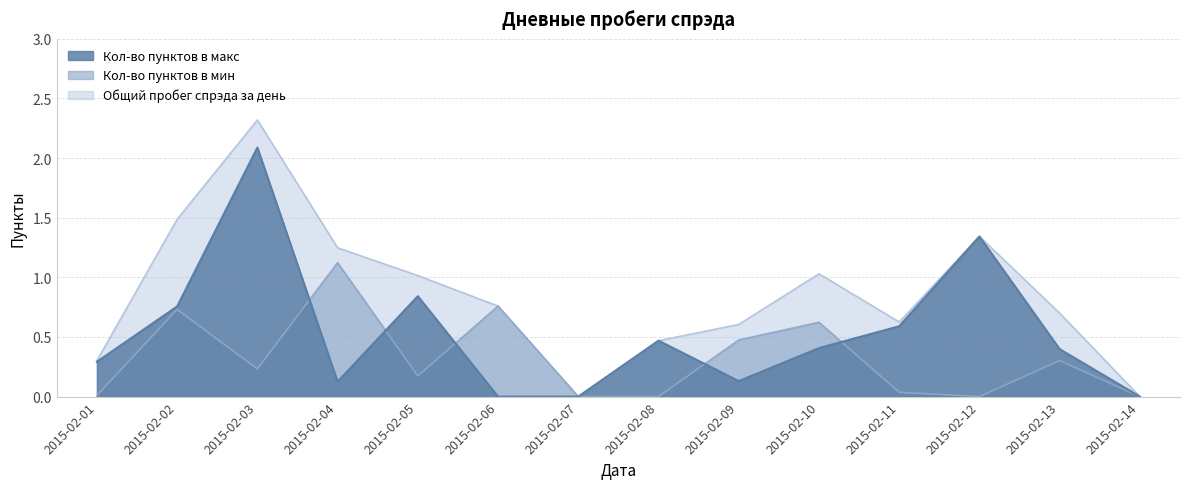

List the labels in order of Кол-во пунктов в макс value, largest first.

2015-02-03, 2015-02-12, 2015-02-05, 2015-02-02, 2015-02-11, 2015-02-08, 2015-02-10, 2015-02-13, 2015-02-01, 2015-02-09, 2015-02-04, 2015-02-06, 2015-02-07, 2015-02-14